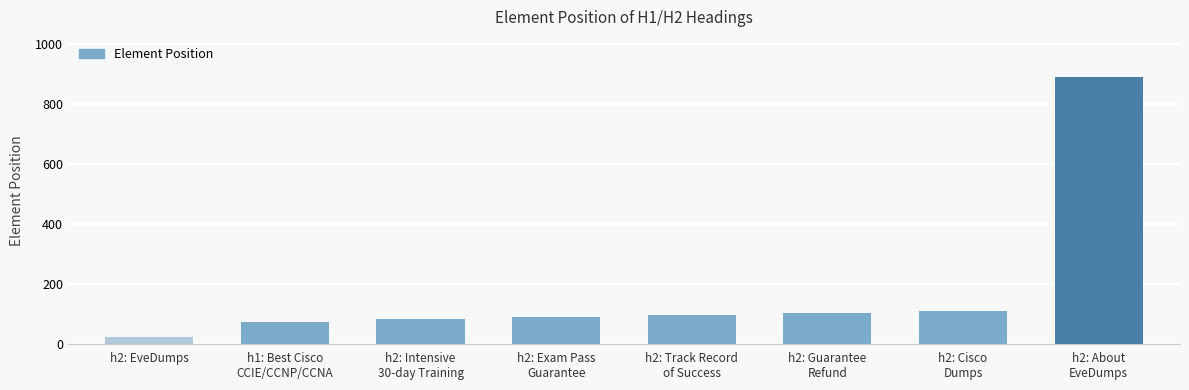

What is the sum of all values?

1457